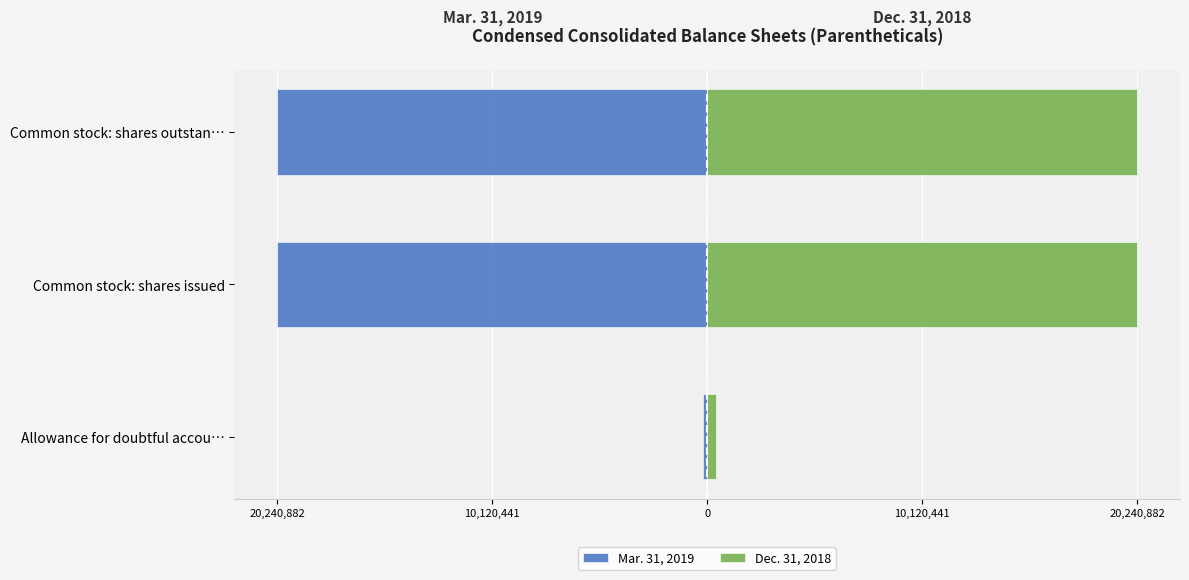

Rank the series by their maximum value, from lowest to highest.

Mar. 31, 2019, Dec. 31, 2018